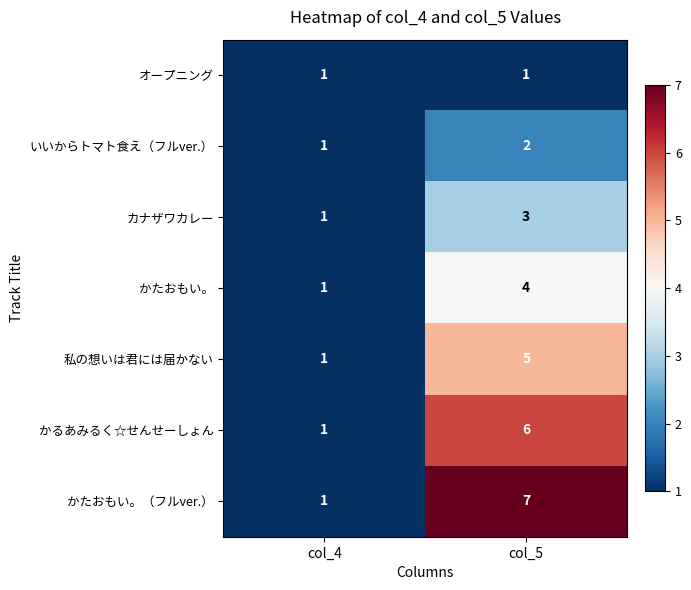

How many series are shown in this chart?

7